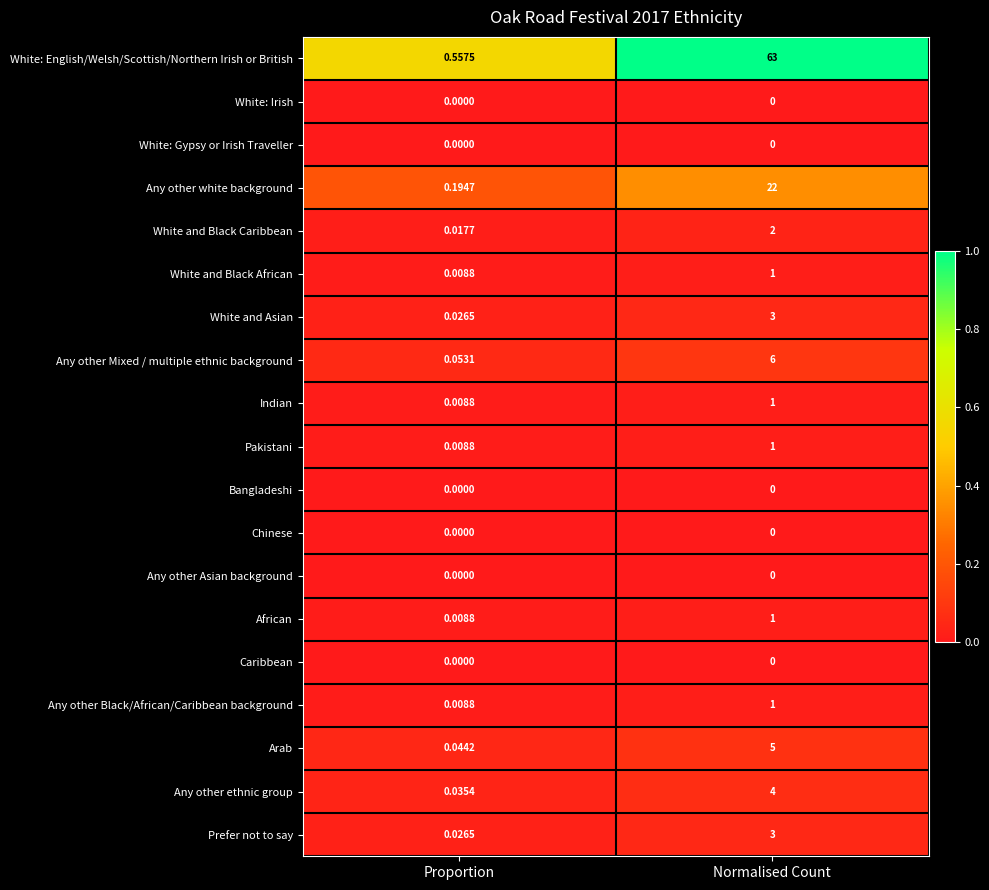

What is the maximum value shown in the chart?

63.0